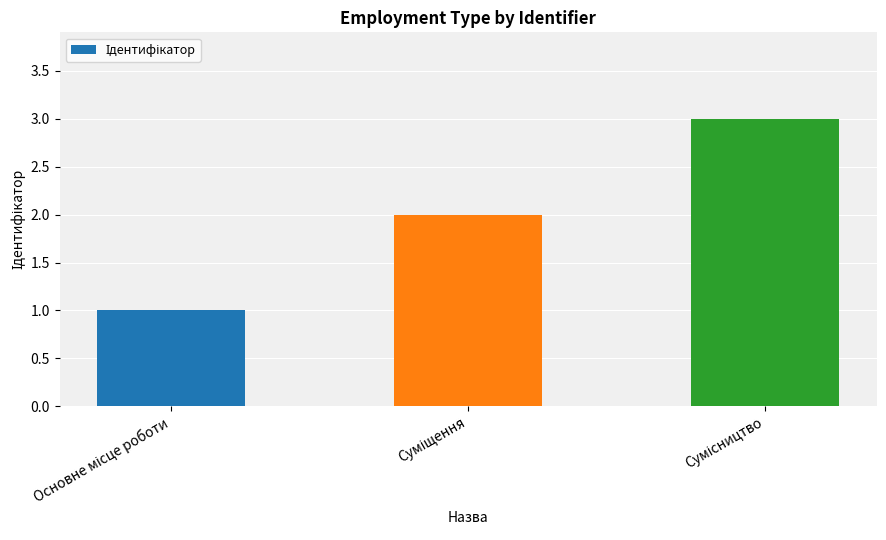

What is the maximum value shown in the chart?

3